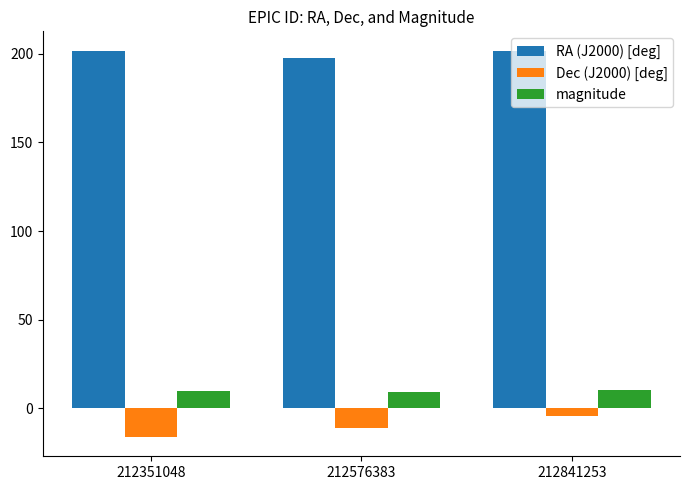

What is the value of the magnitude bar at the 1st from the left?

10.0